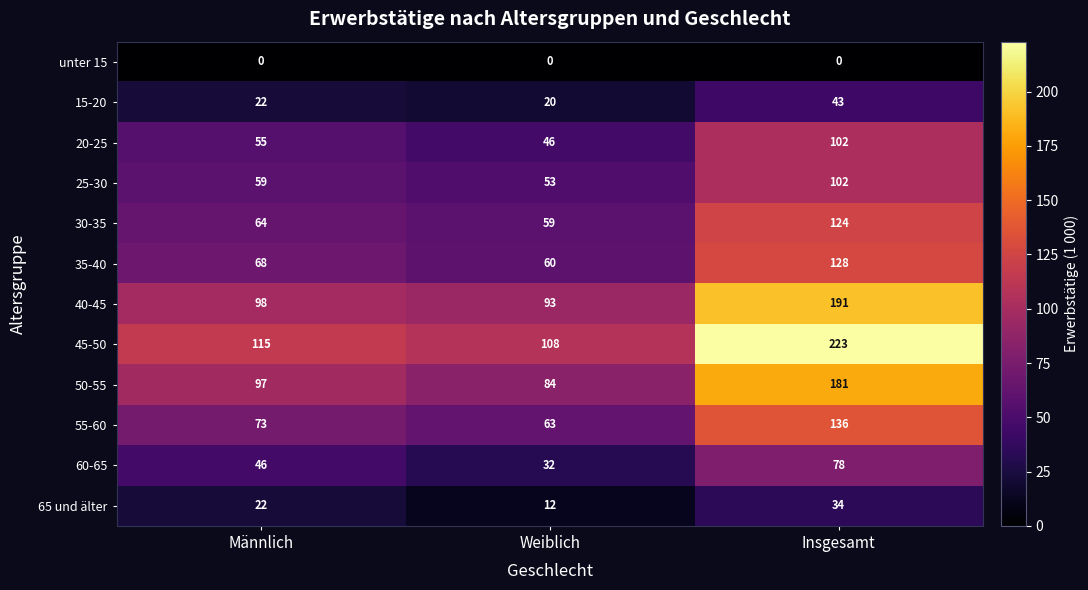

How many distinct data groups are displayed?

12